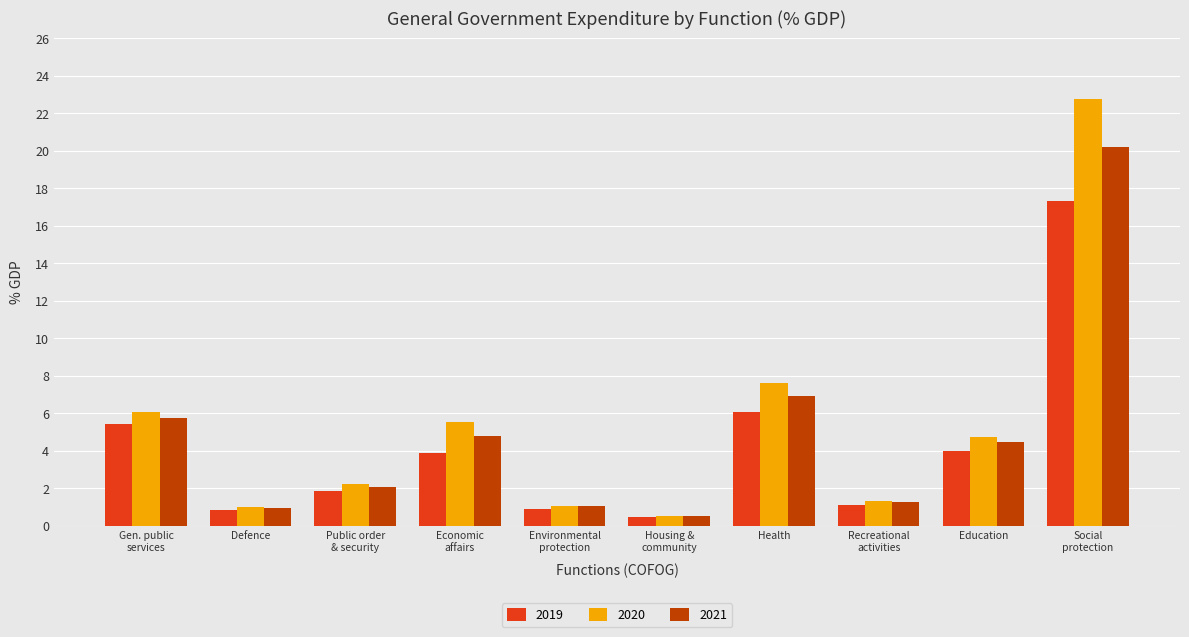

What is the difference between the highest and lowest values at Health?

1.5